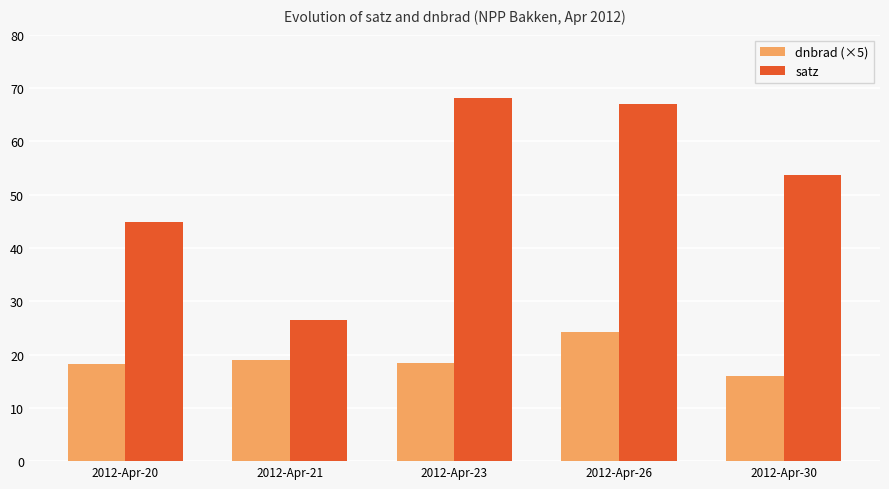

Is it true that satz equals 68.1 at 2012-Apr-23?

True